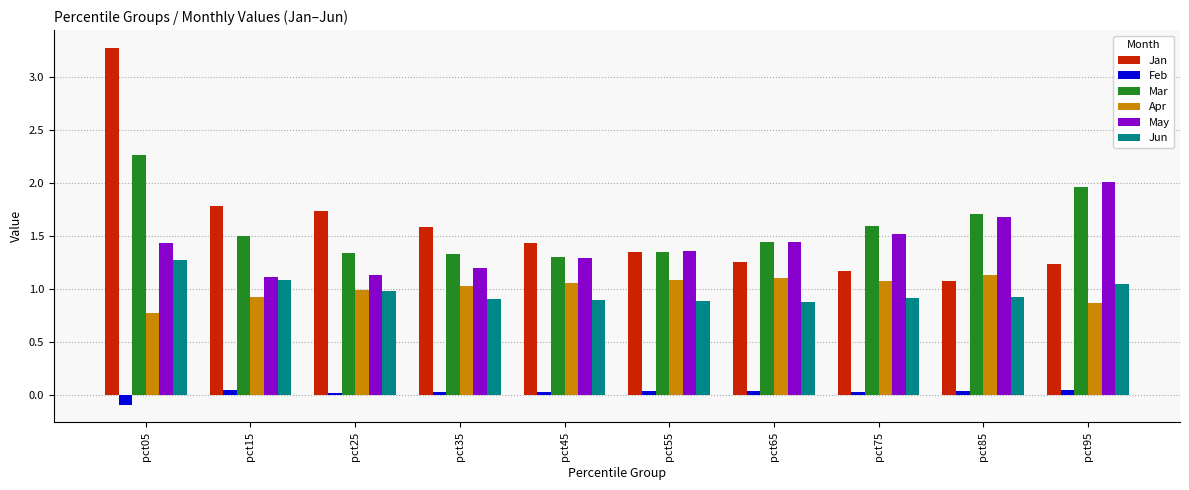

At which category does the chart reach its minimum across all series?

pct05